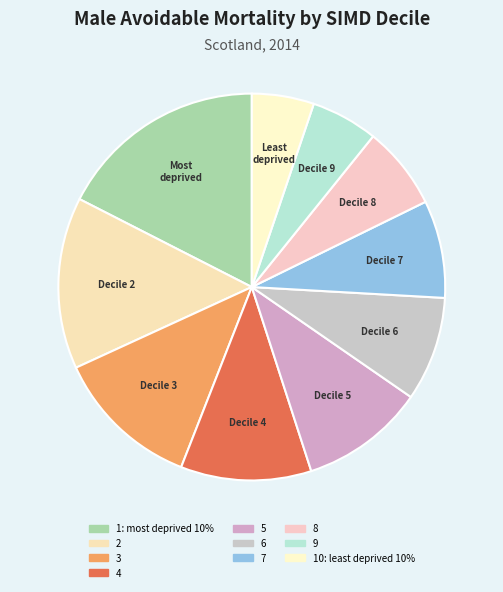

What is the total percentage of 3 and 2?

26.6%